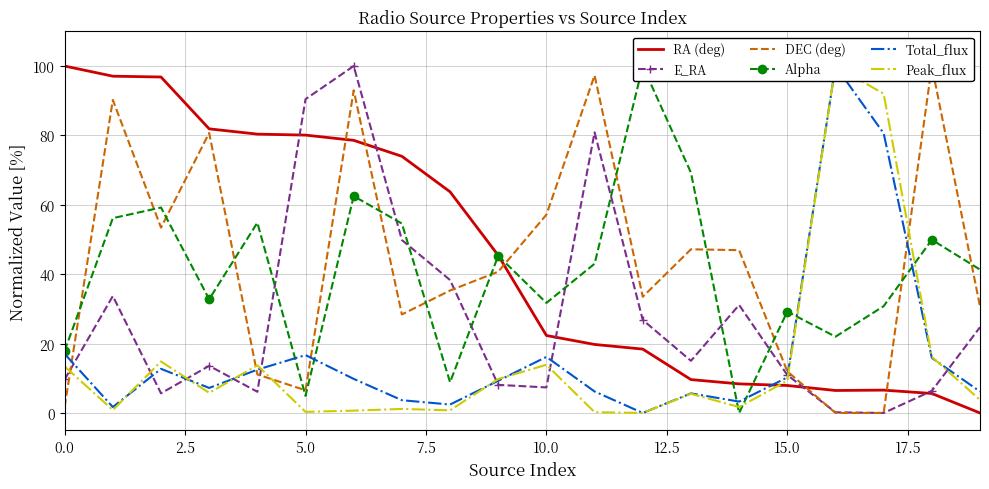

What is the label of the 20th point from the left?

19